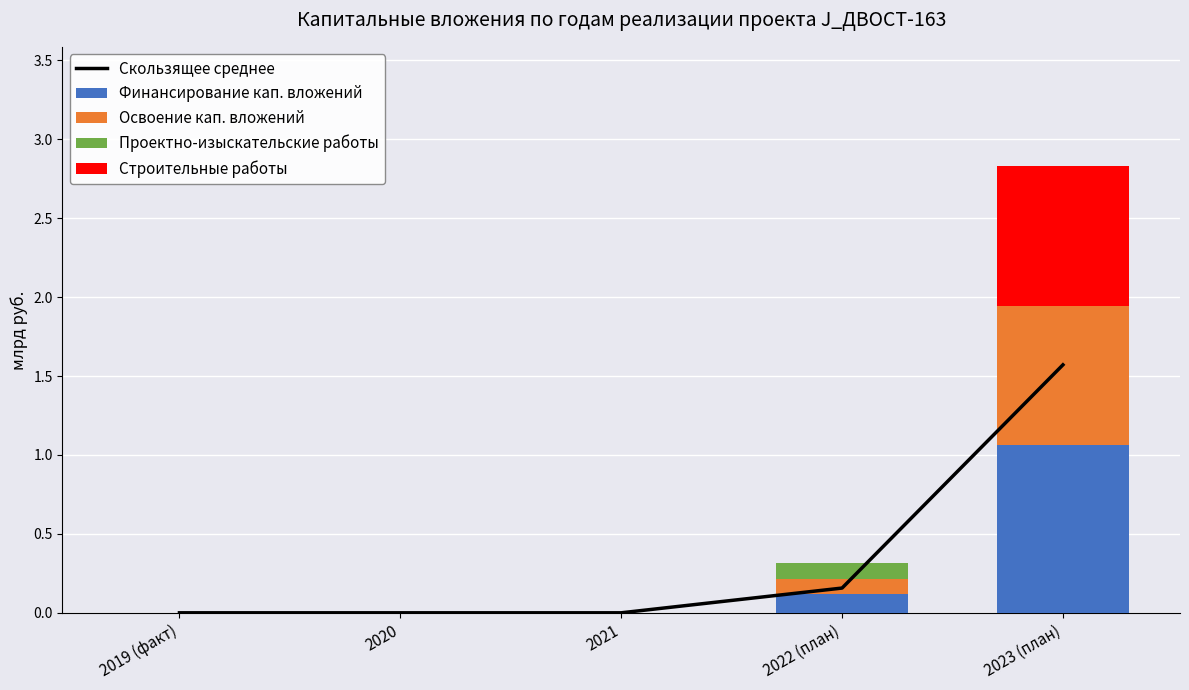

What is the sum of the Скользящее среднее values at 2019 (факт) and 2023 (план)?

1.6